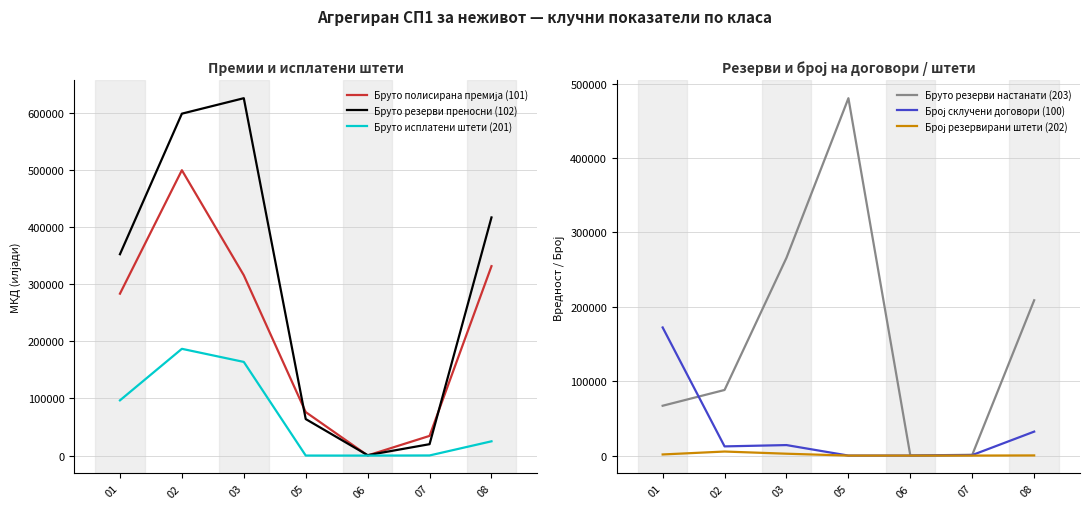

Between which two adjacent categories do Број склучени договори (100) and Бруто исплатени штети (201) first intersect?

01 and 02